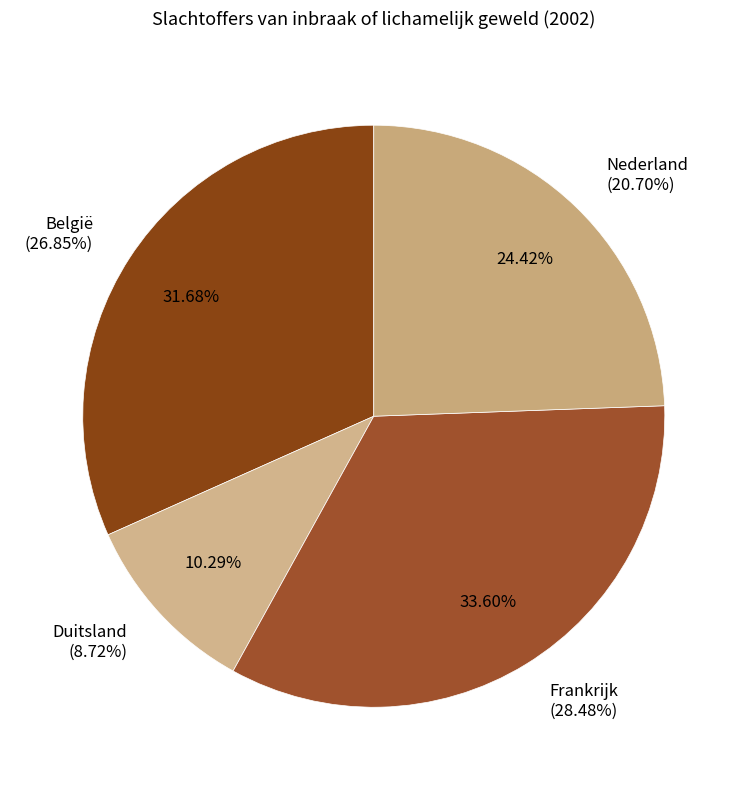

What is the smallest slice in the pie chart?

Duitsland